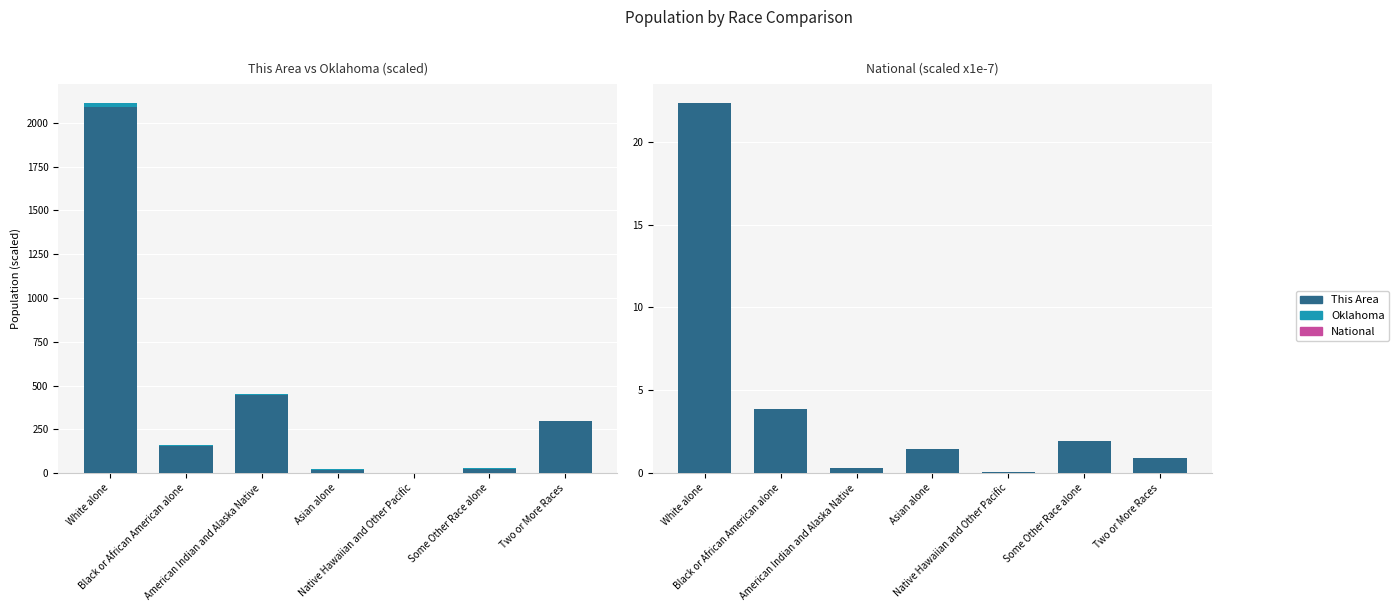

Rank the series at Asian alone from highest to lowest value.

This Area, National, Oklahoma